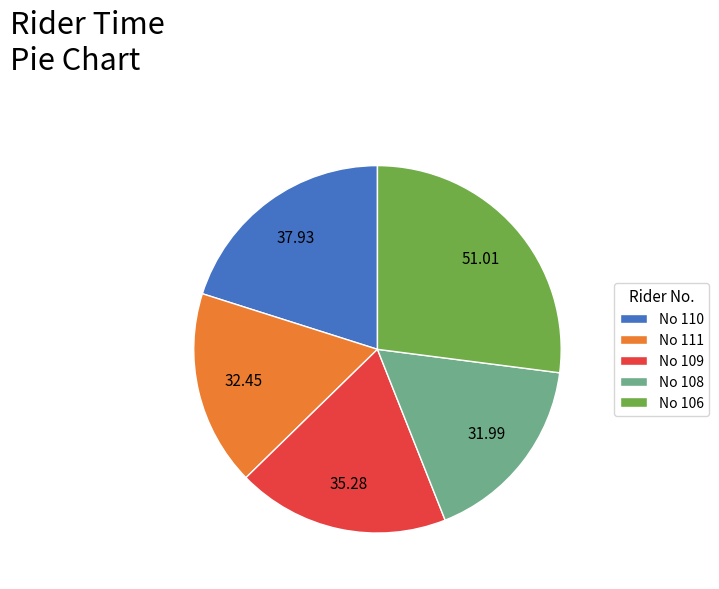

Between No 108 and No 110, which is larger?

No 110